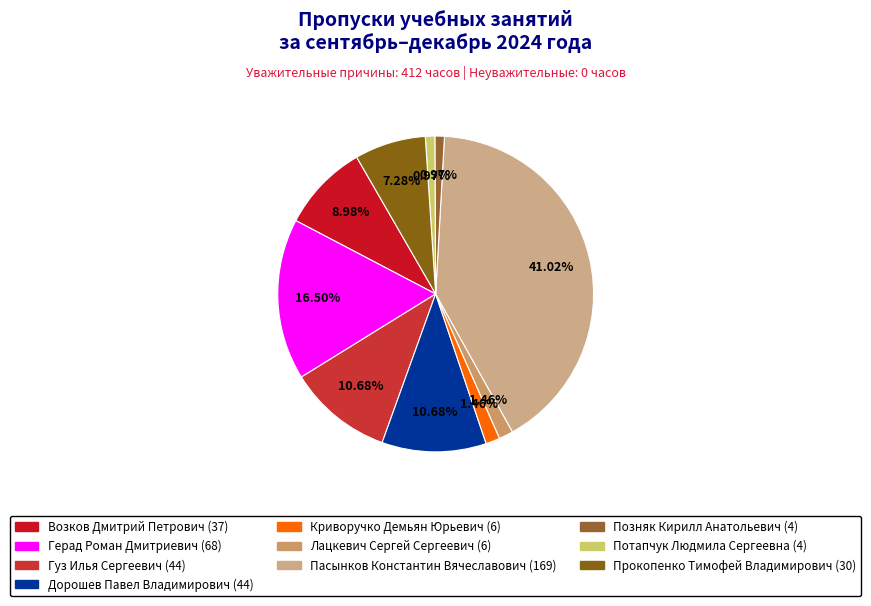

Is it true that Гуз Илья Сергеевич is 19% of the pie?

False